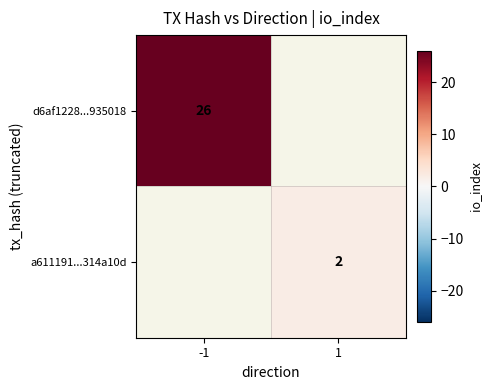

True or false: d6af1228...935018 has a value of 35 at -1.

False